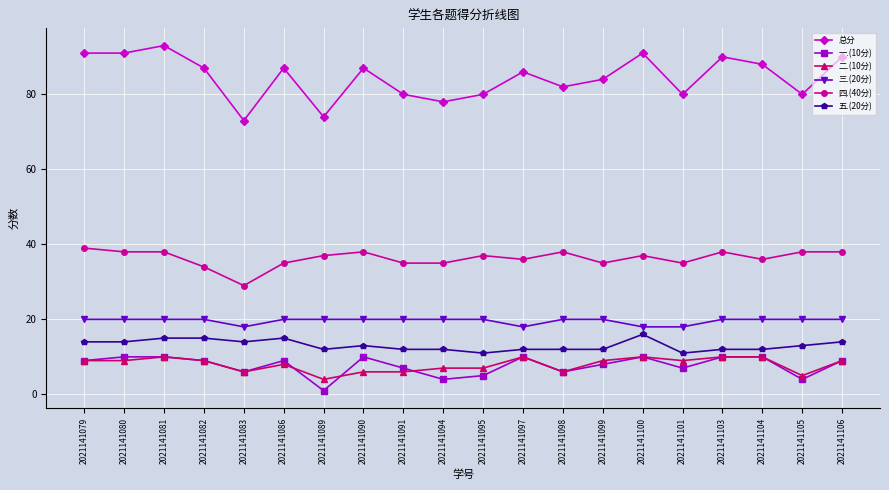

What are all the series names shown in the legend?

总分, 一.(10分), 二.(10分), 三.(20分), 四.(40分), 五.(20分)